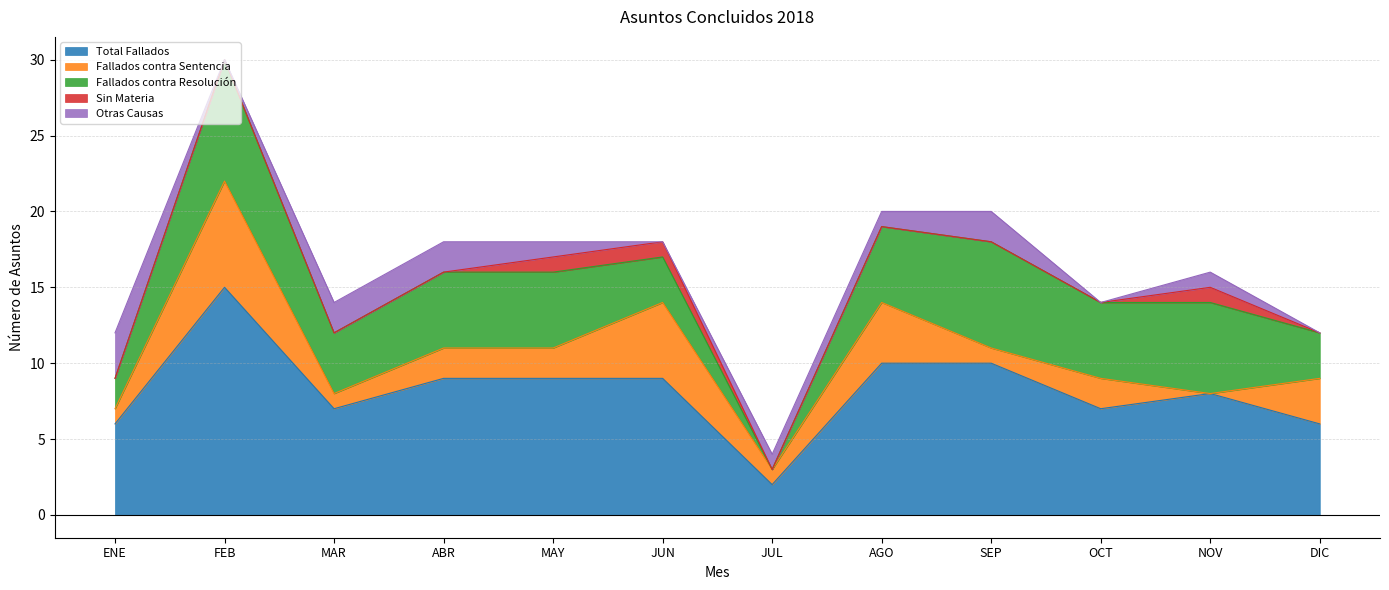

Which series has the widest spread of values?

Total Fallados